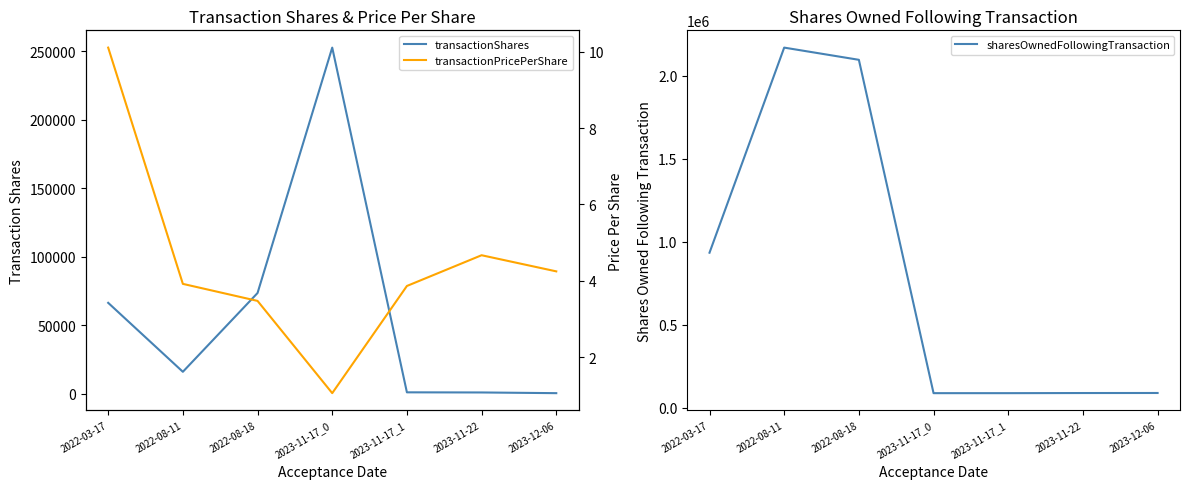

At how many categories does at least one series exceed 397413?

3